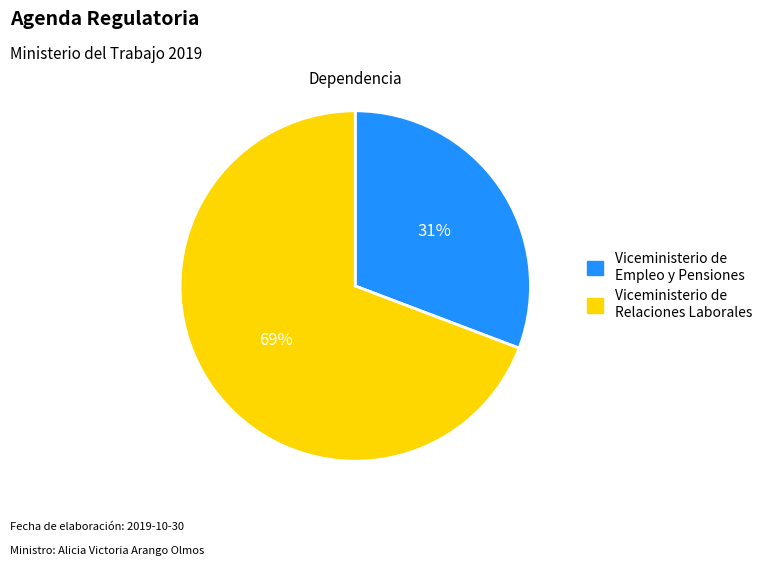

What percentage is the Viceministerio de Empleo y Pensiones slice, to the nearest percent?

31%